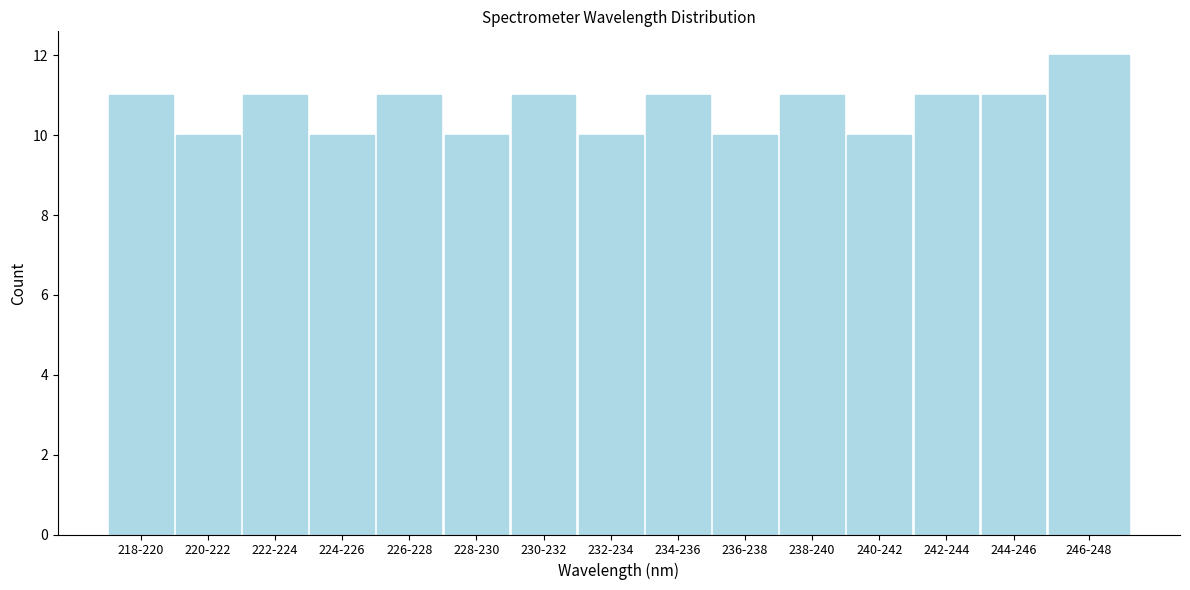

Reading right to left, transcribe all the data shown in this chart.

246-248=12	244-246=11	242-244=11	240-242=10	238-240=11	236-238=10	234-236=11	232-234=10	230-232=11	228-230=10	226-228=11	224-226=10	222-224=11	220-222=10	218-220=11